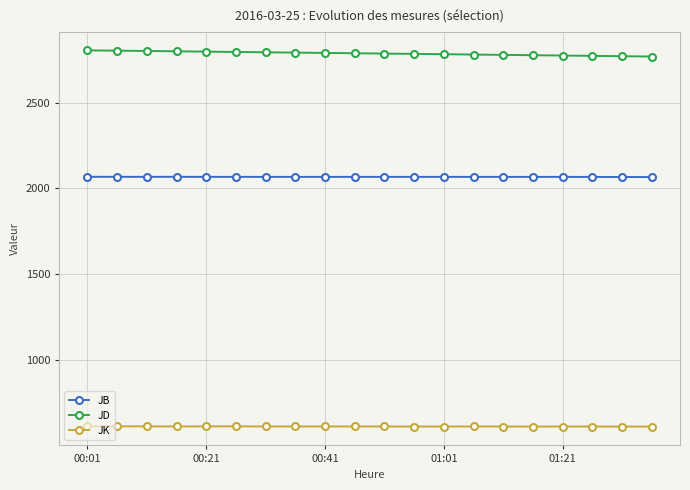

List the series in order of their peak value, lowest first.

JK, JB, JD